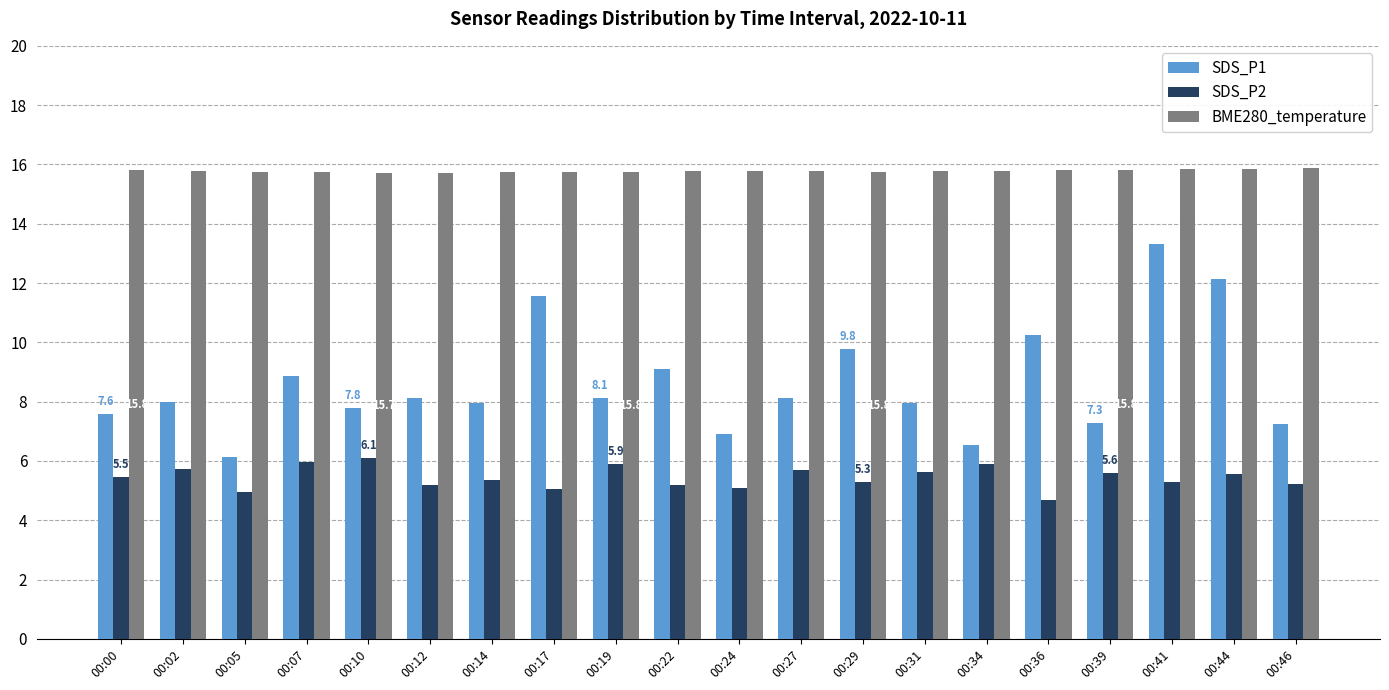

Between 00:12 and 00:36, which series saw the biggest shift?

SDS_P1